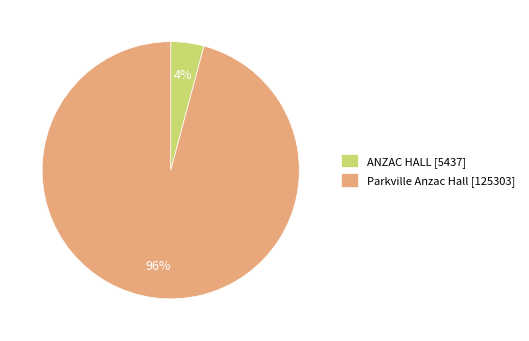

To the nearest percent, what is the difference between the ANZAC HALL and Parkville Anzac Hall slice percentages?

92%